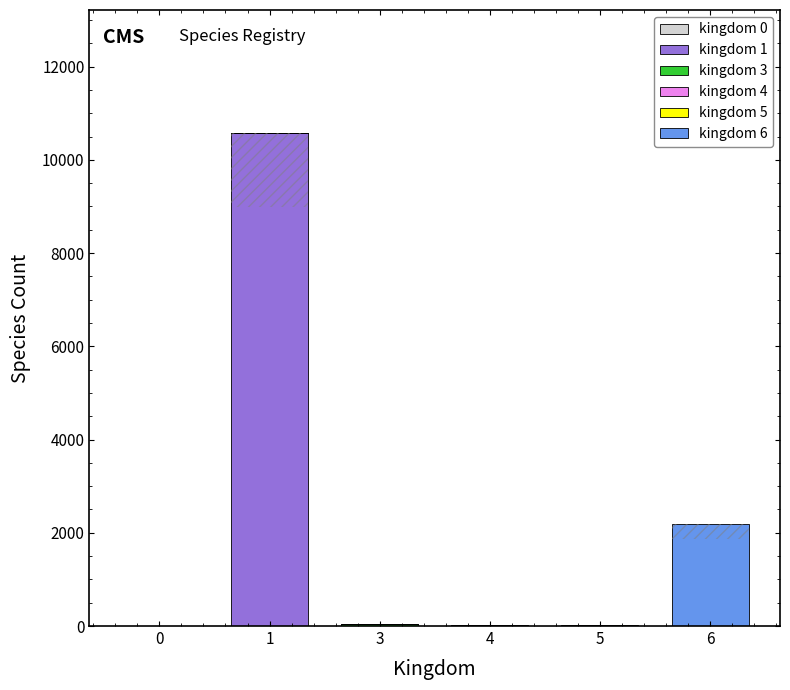

Which series has the largest total across all categories?

kingdom 1